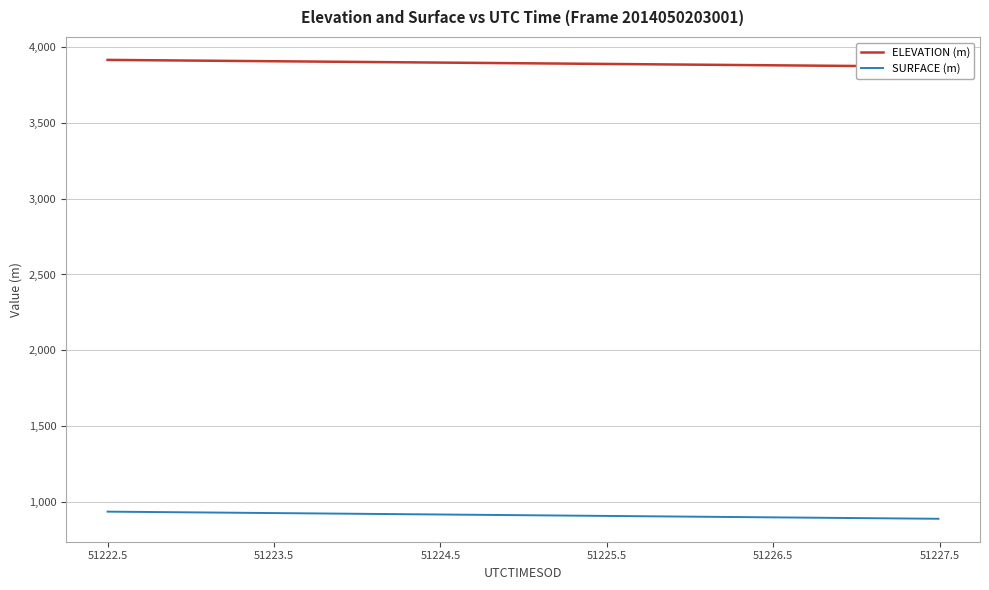

What is the maximum value for SURFACE (m)?

935.6